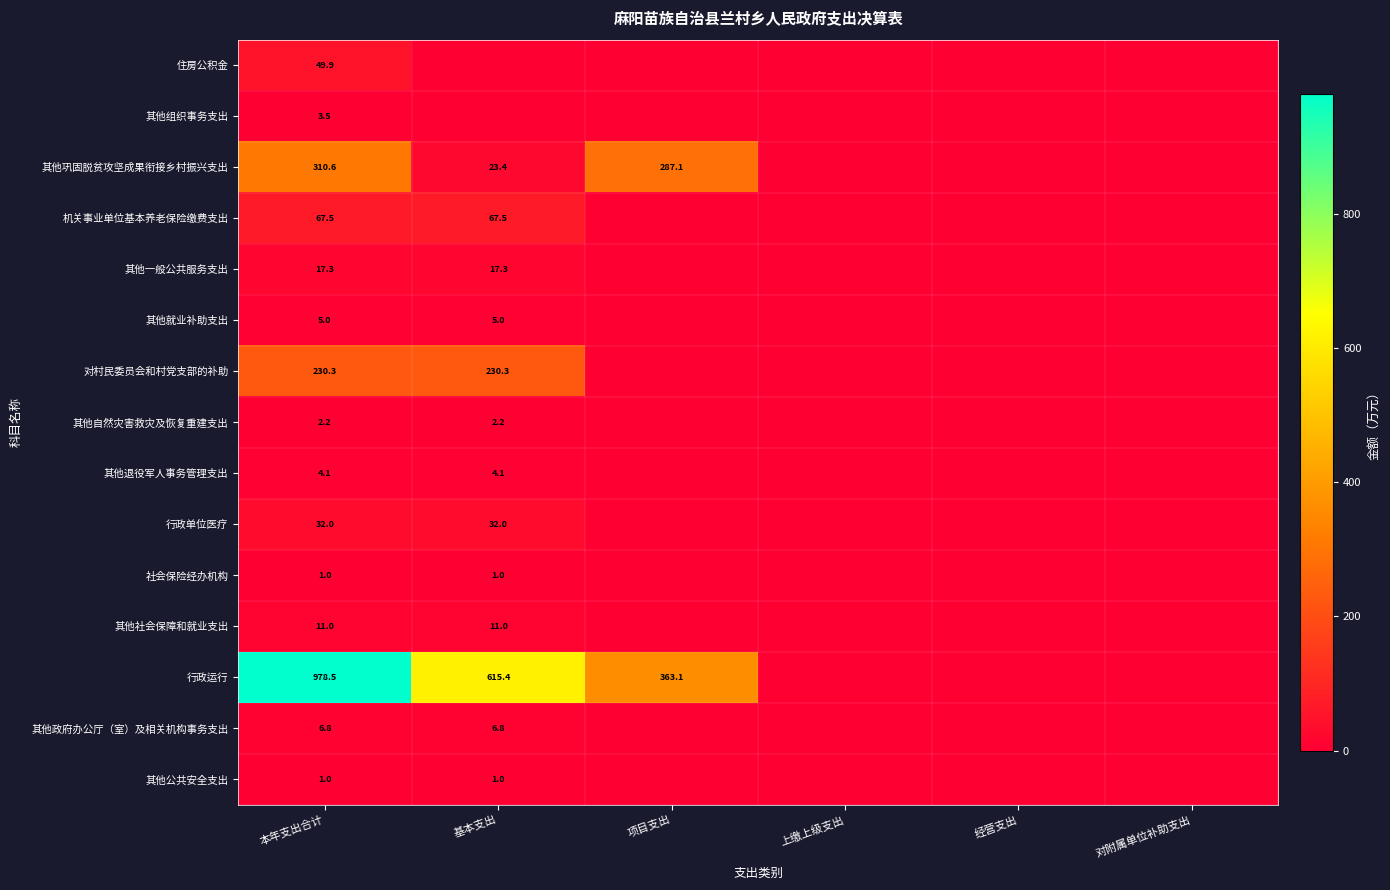

The 对村民委员会和村党支部的补助 series shows 377.0 at 本年支出合计. True or false?

False